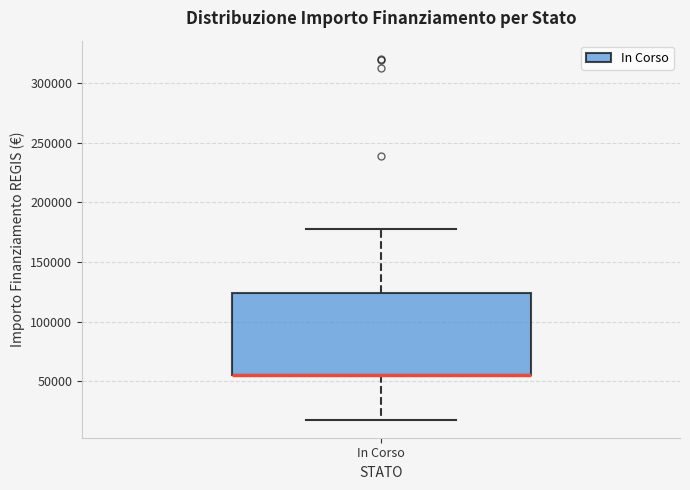

Where is the upper edge of the box for In Corso on the y-axis? The values are not printed on the chart, so give them approximately, as read against the axis.

125000